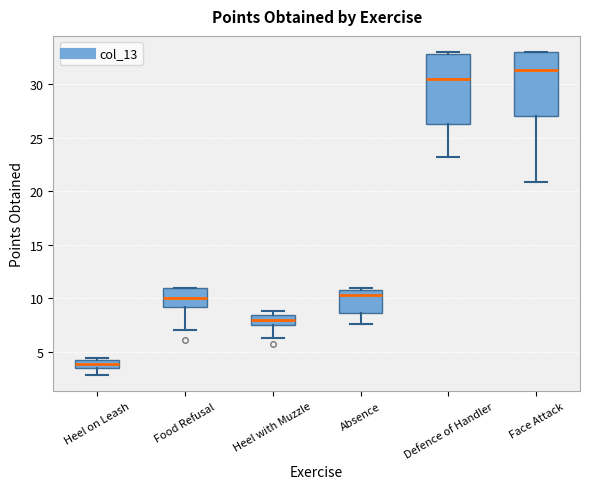

Which box is the tallest, from its lower edge to its upper edge?

Defence of Handler